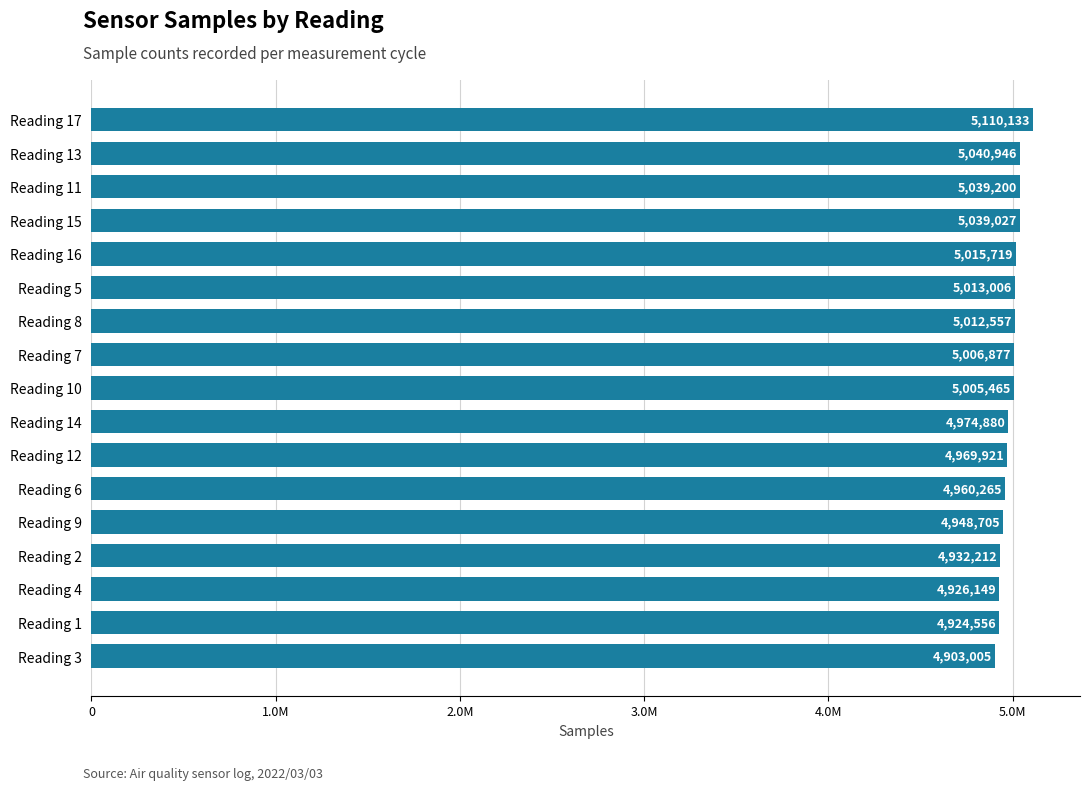

Are the bars horizontal?

Yes